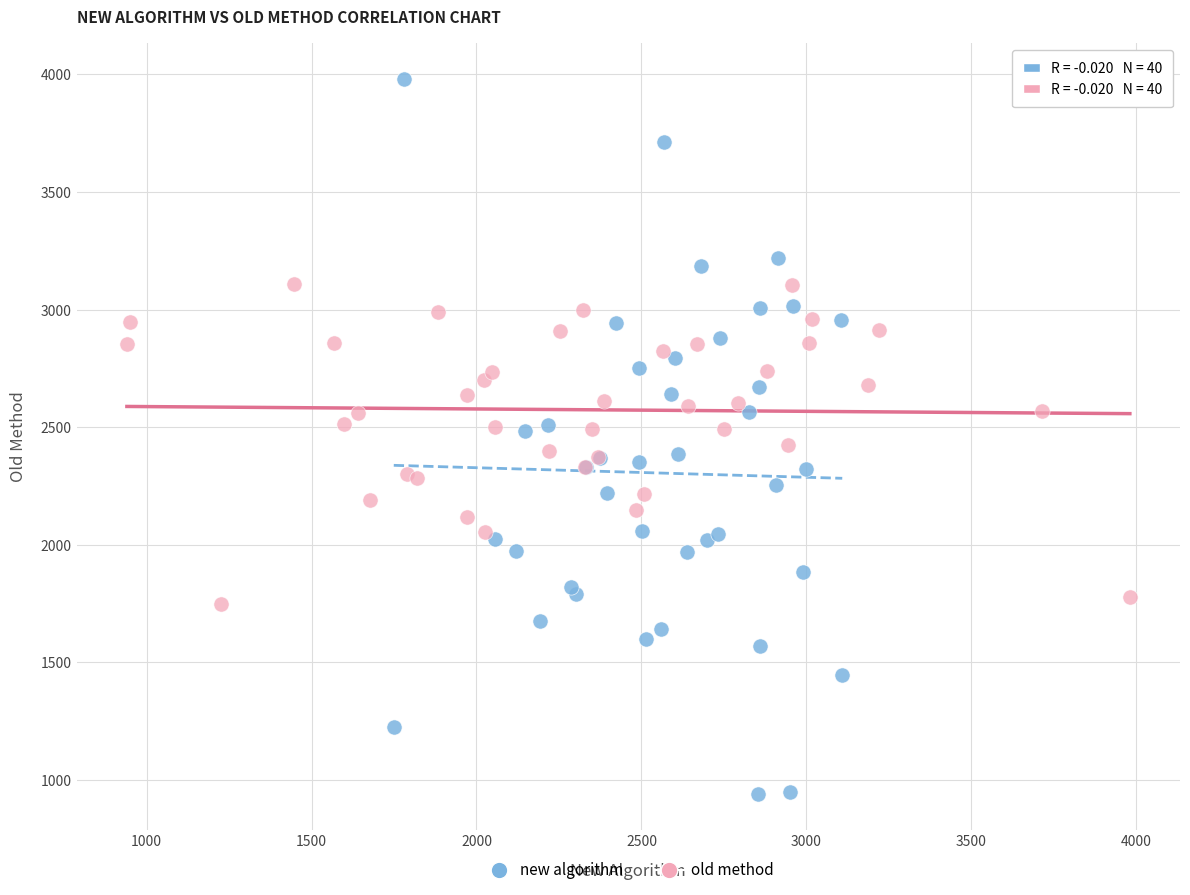

Which series contains the lowest Y value?

new algorithm